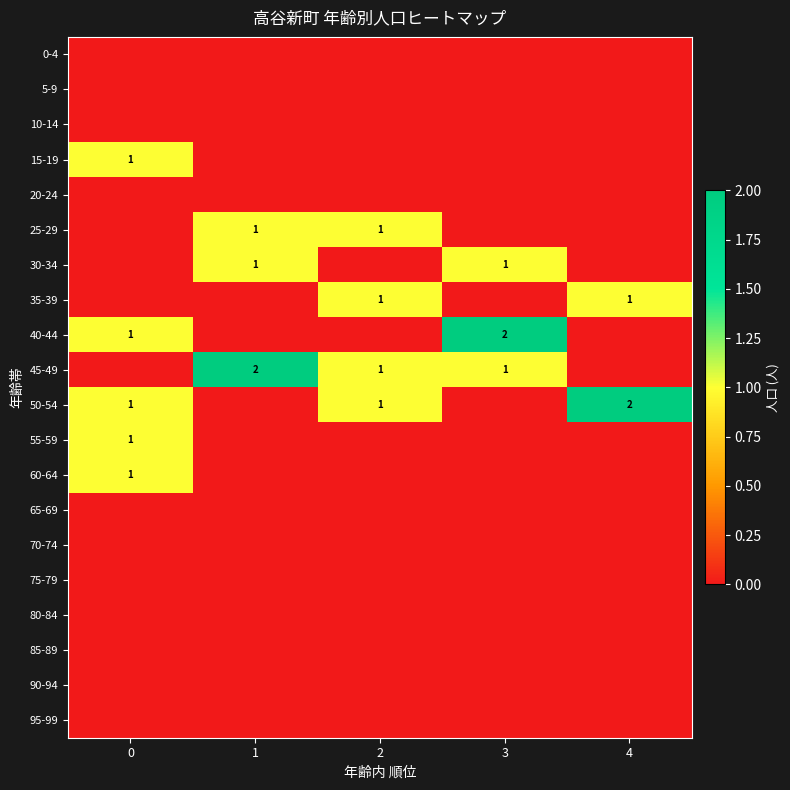

The value of 25-29 at 1 is 1. True or false?

True